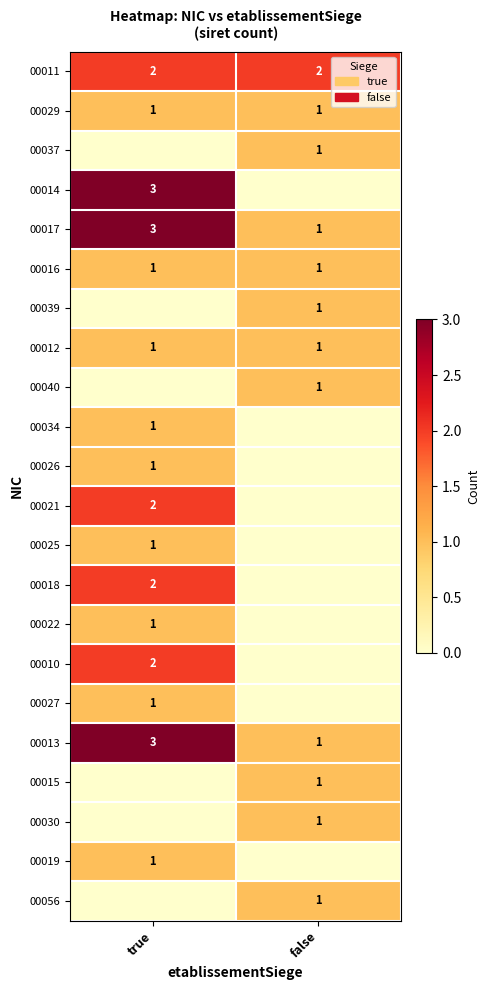

At which category is the sum across all series the highest?

true